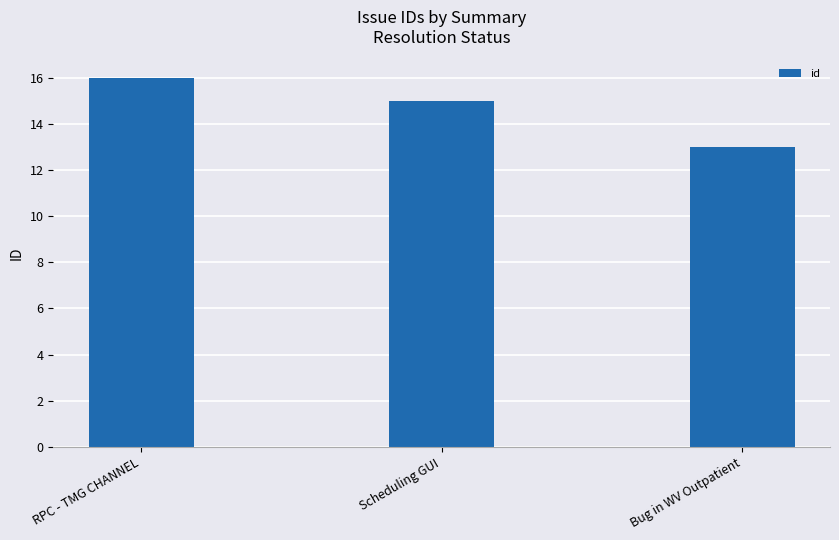

Reading left to right, what are all the values shown in this chart?

RPC - TMG CHANNEL=16	Scheduling GUI=15	Bug in WV Outpatient=13